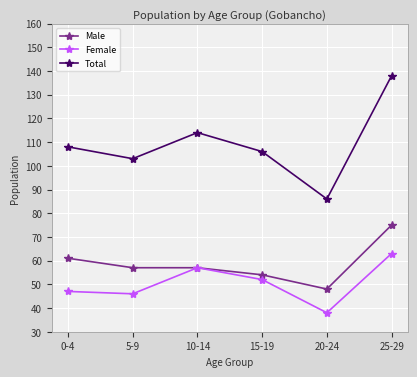

Which series has the largest range (max minus min)?

Total